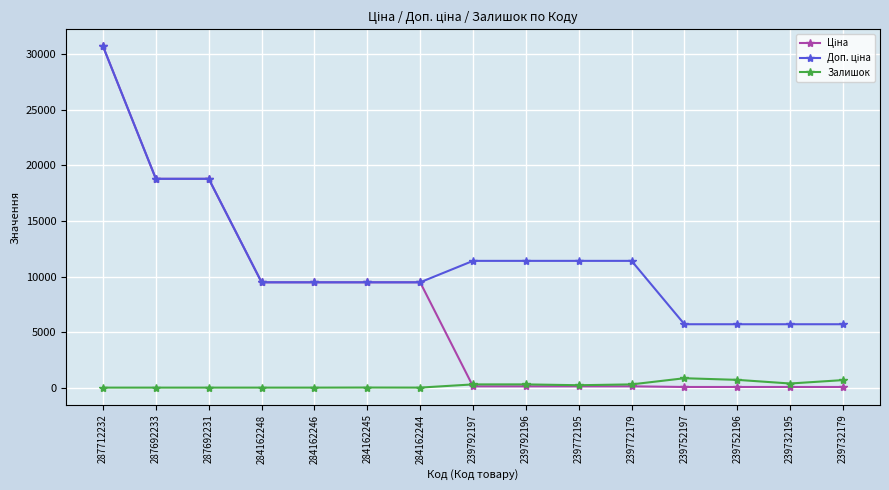

What is the value of the Залишок point at the 15th from the left?

676.0